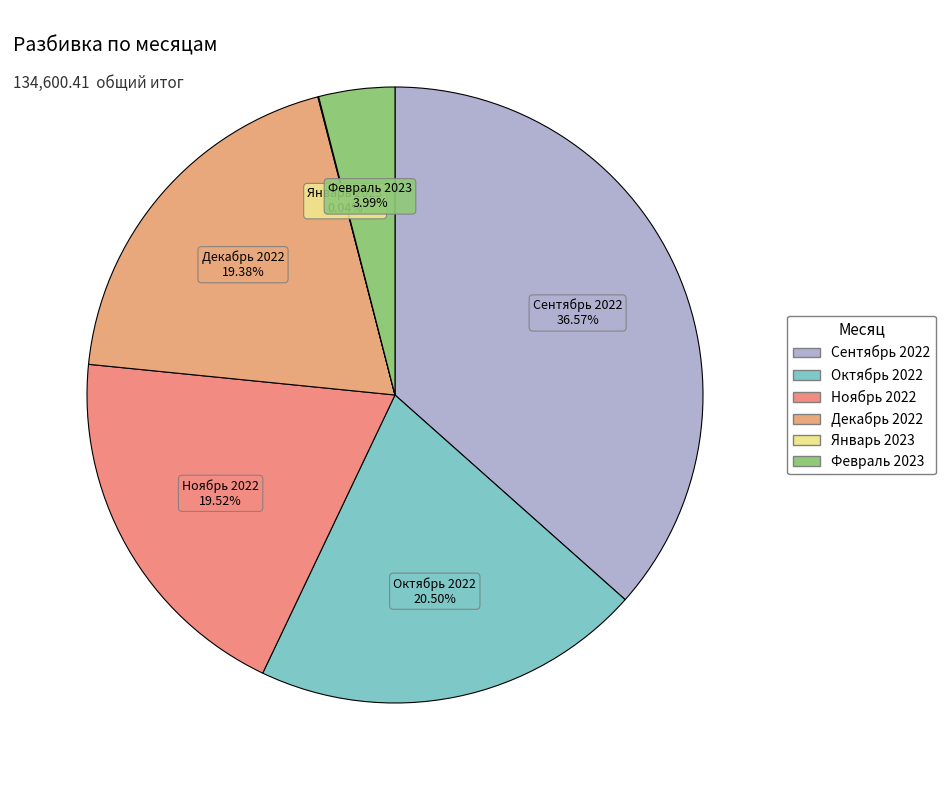

Is there a majority slice in this chart?

No